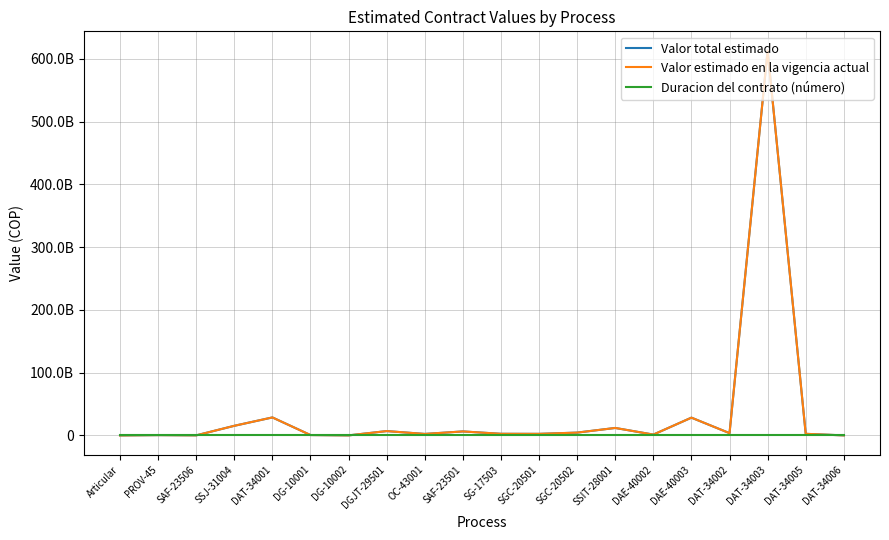

Does the chart display data point markers on the line(s)?

No